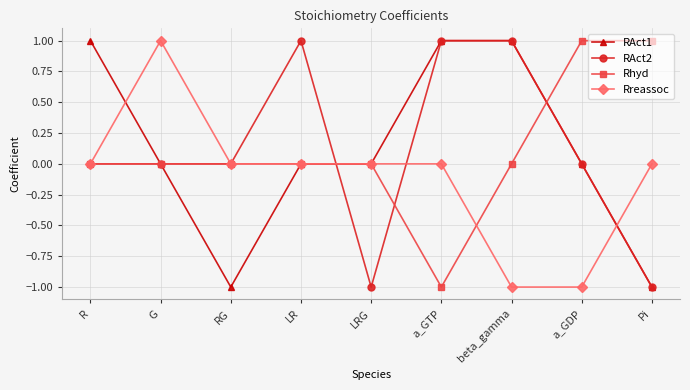

Which category has the lowest value in the Rhyd series?

a_GTP